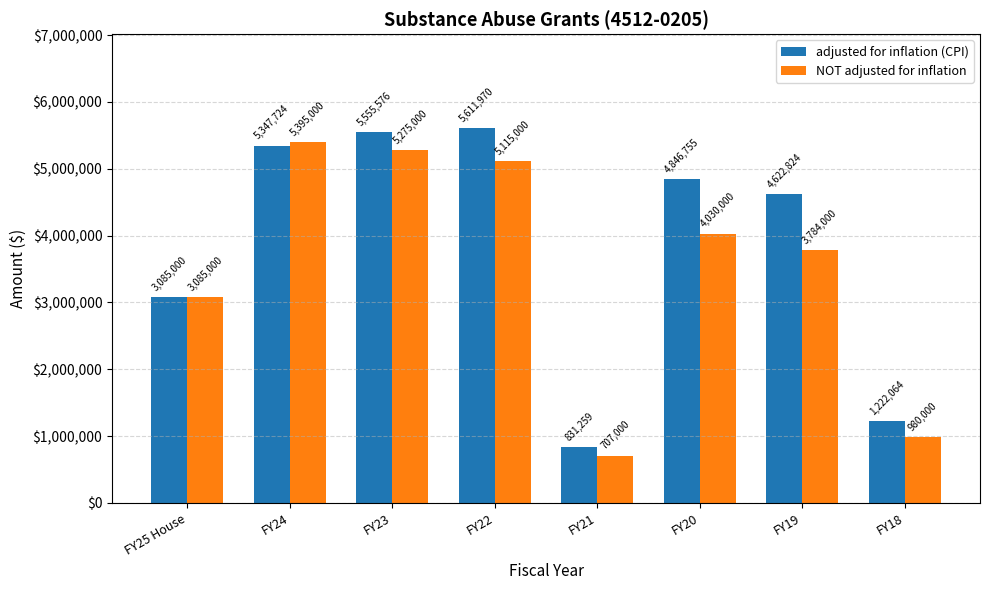

Rank the series by their average value, from highest to lowest.

adjusted for inflation (CPI), NOT adjusted for inflation